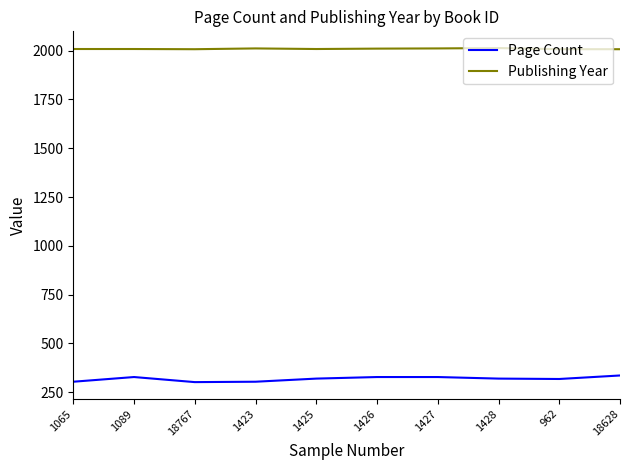

True or false: Page Count and Publishing Year intersect in this chart.

False